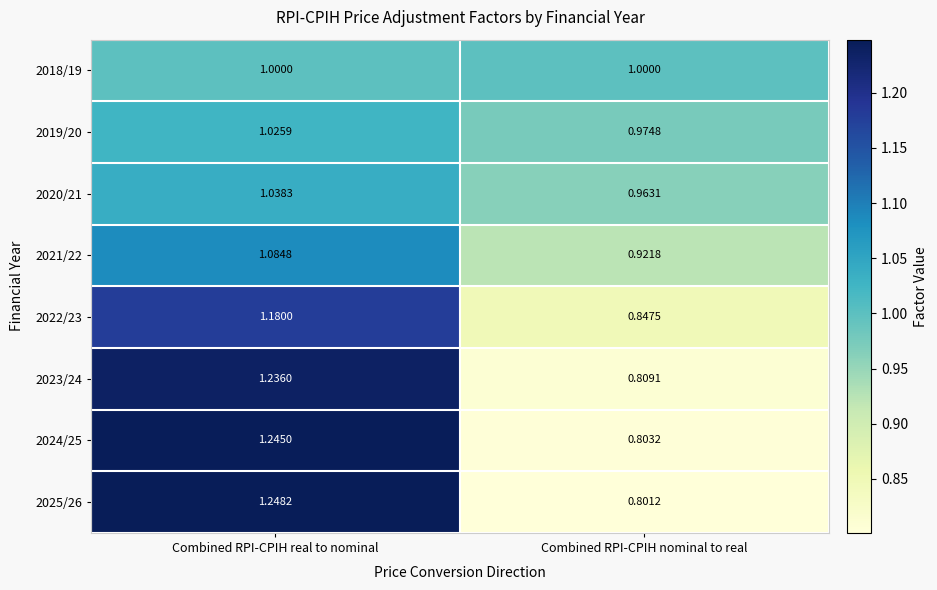

At which label is 2023/24 closest to 1?

Combined RPI-CPIH nominal to real